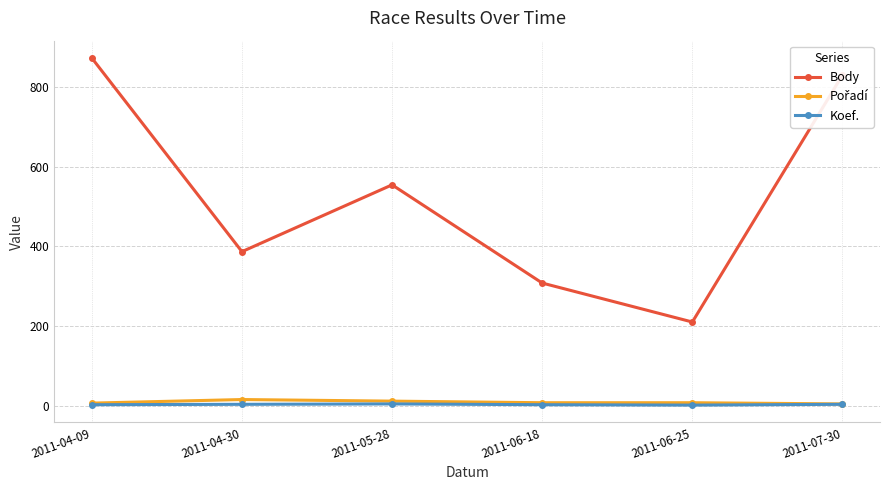

Which series changed the most between 2011-04-30 and 2011-06-25?

Body